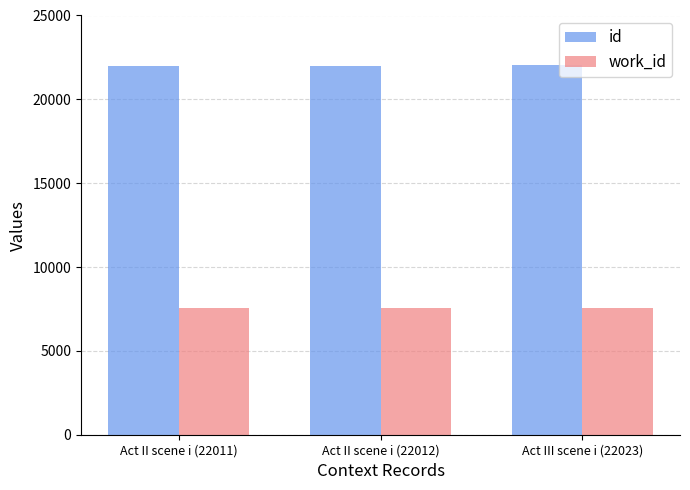

What is the label of the 1st bar from the left?

Act II scene i (22011)